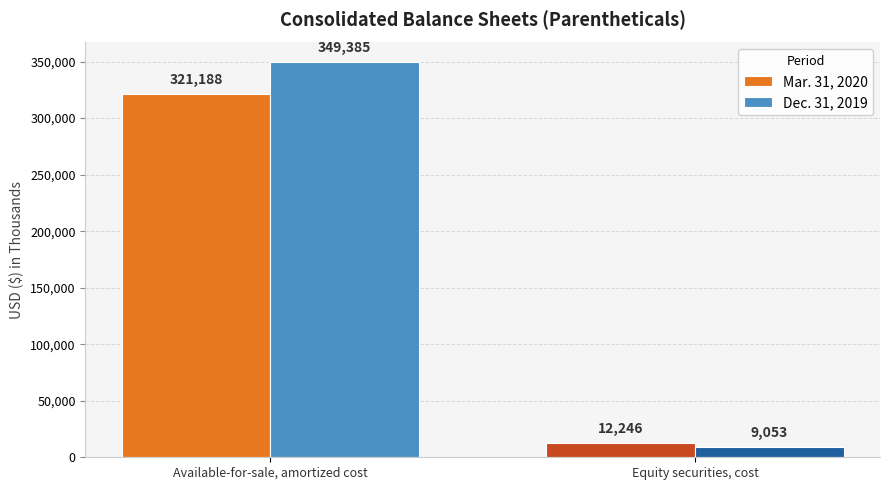

Are the bars horizontal?

No